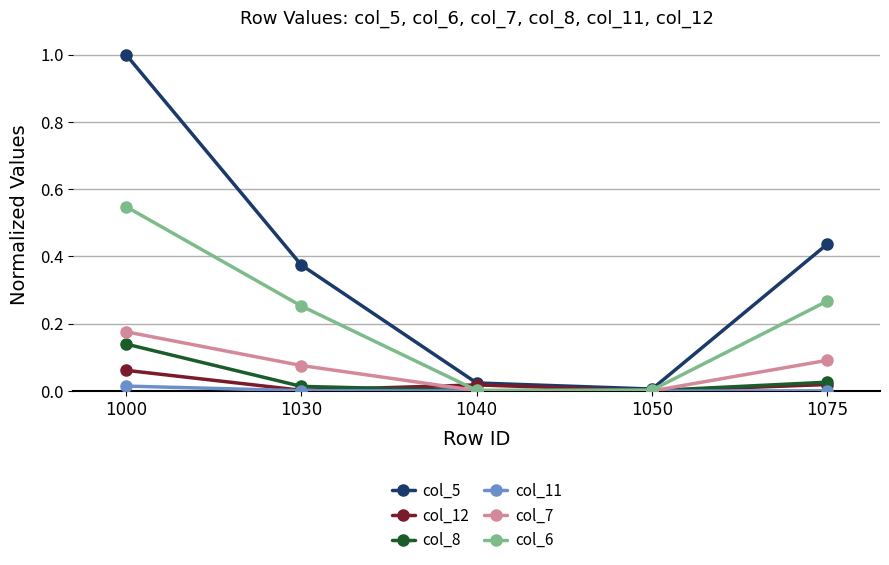

What is the difference between the maximum and minimum values in the col_5 series?

1.0